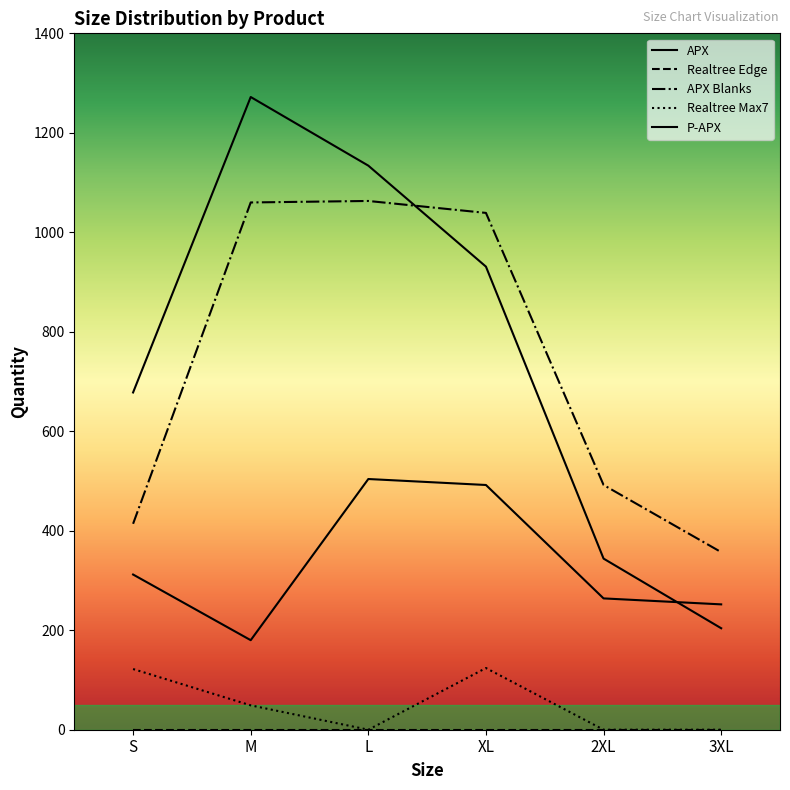

Which has a higher value, 3XL or XL?

XL